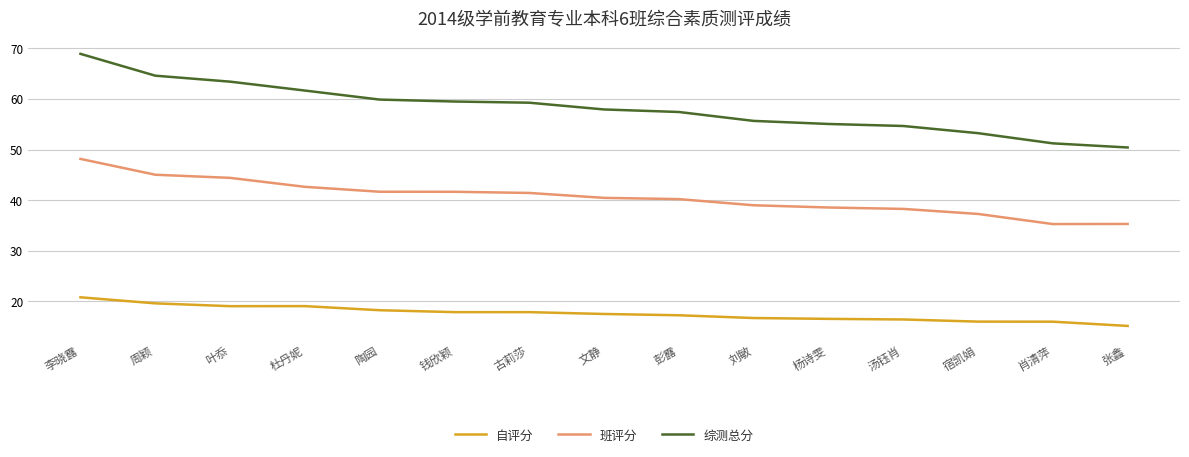

What are all the series names shown in the legend?

自评分, 班评分, 综测总分